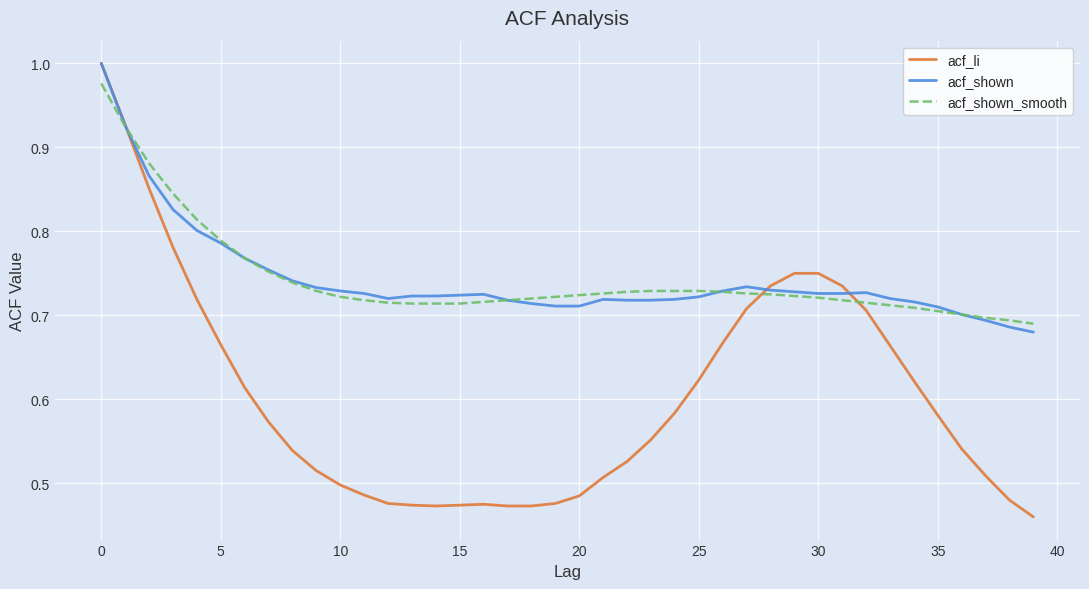

True or false: acf_shown has more than 2 interior local peaks.

True